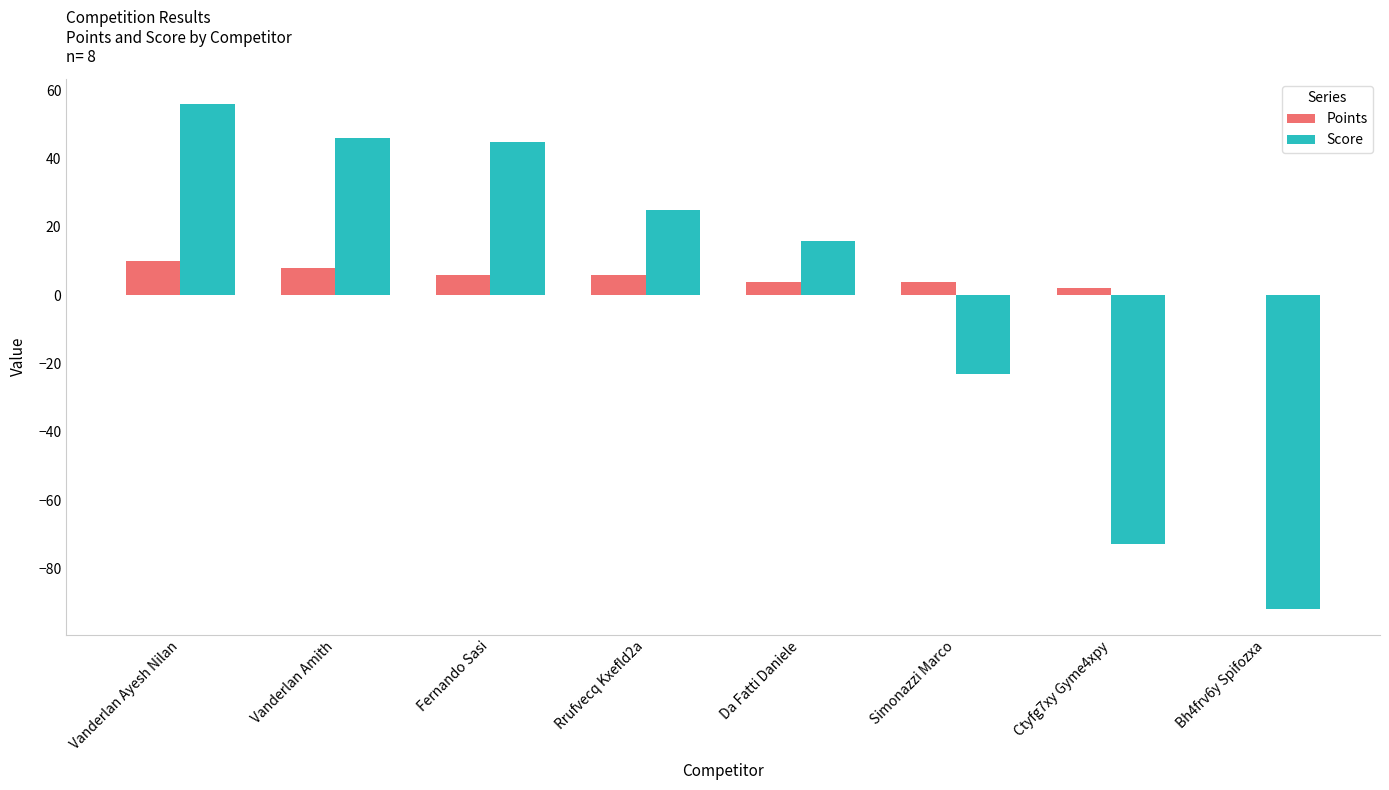

Is it true that Score equals 16 at Da Fatti Daniele?

True